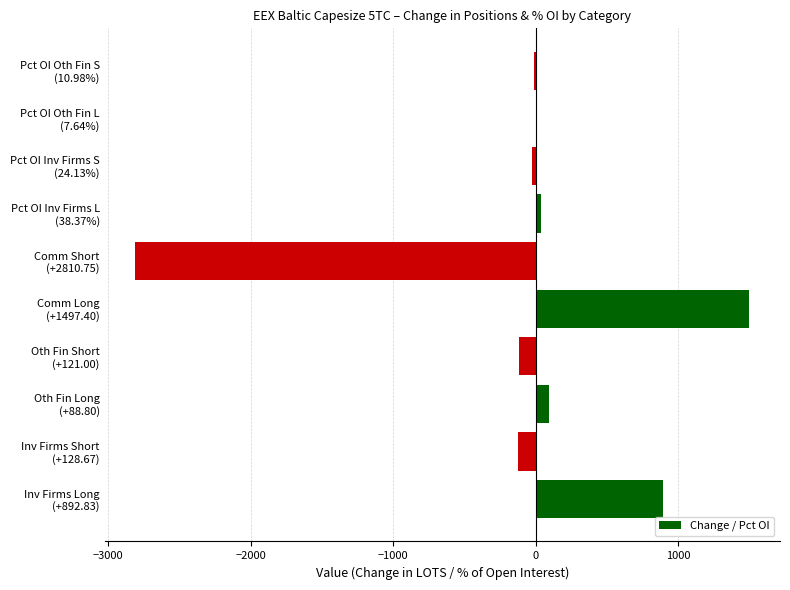

What is the sum of all values?

-570.5